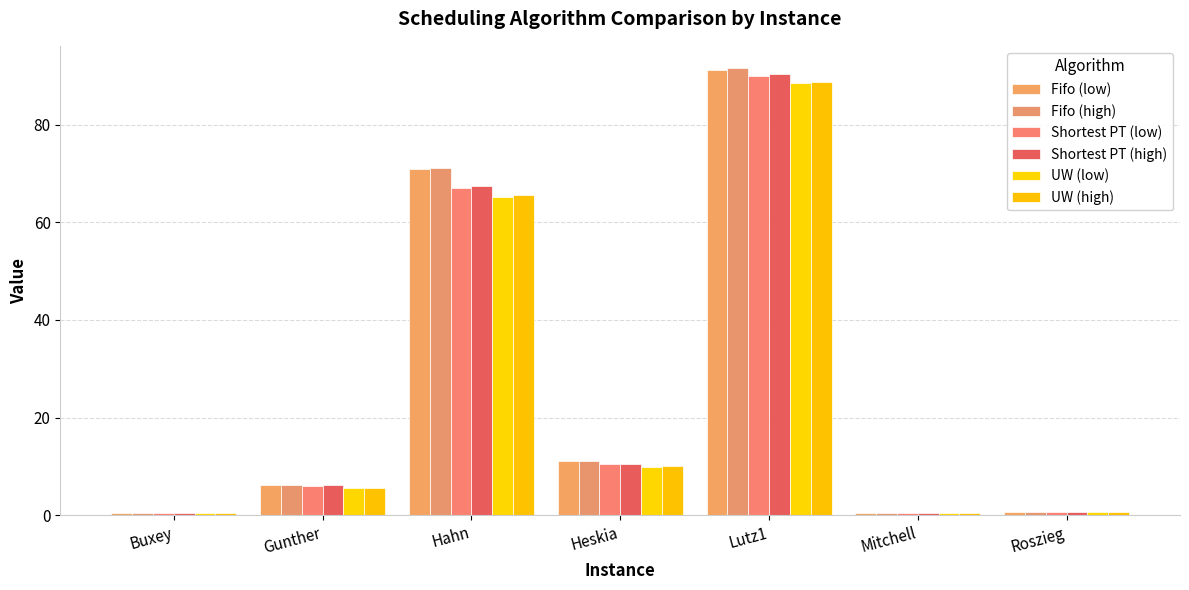

What is the greatest value displayed?

91.6